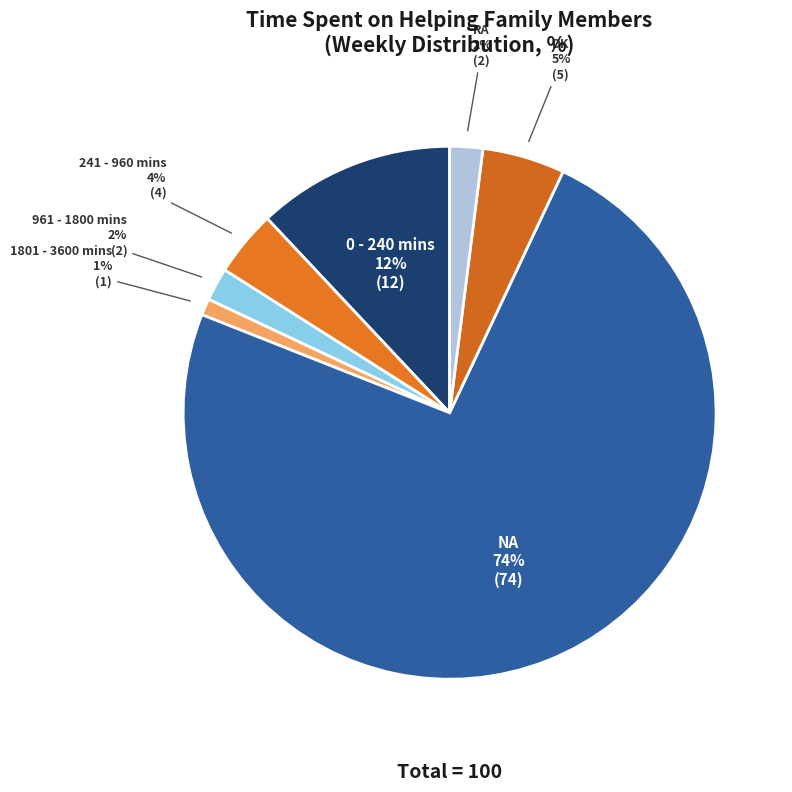

How many slices are in this pie chart?

7